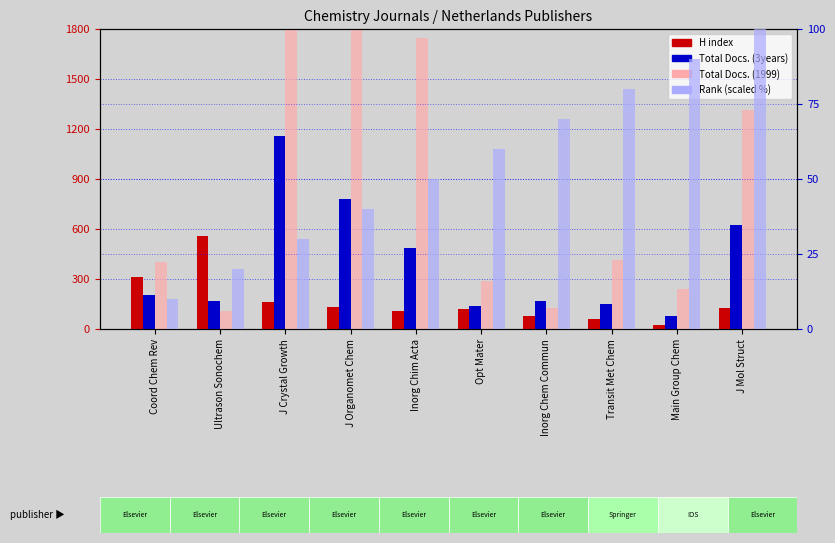

True or false: Total Docs. (1999) has a value of 110 at Ultrason Sonochem.

True